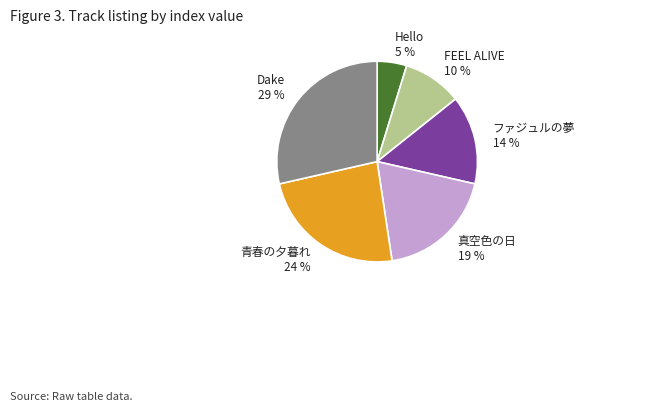

To the nearest percent, what percentage of the pie is FEEL ALIVE?

10%